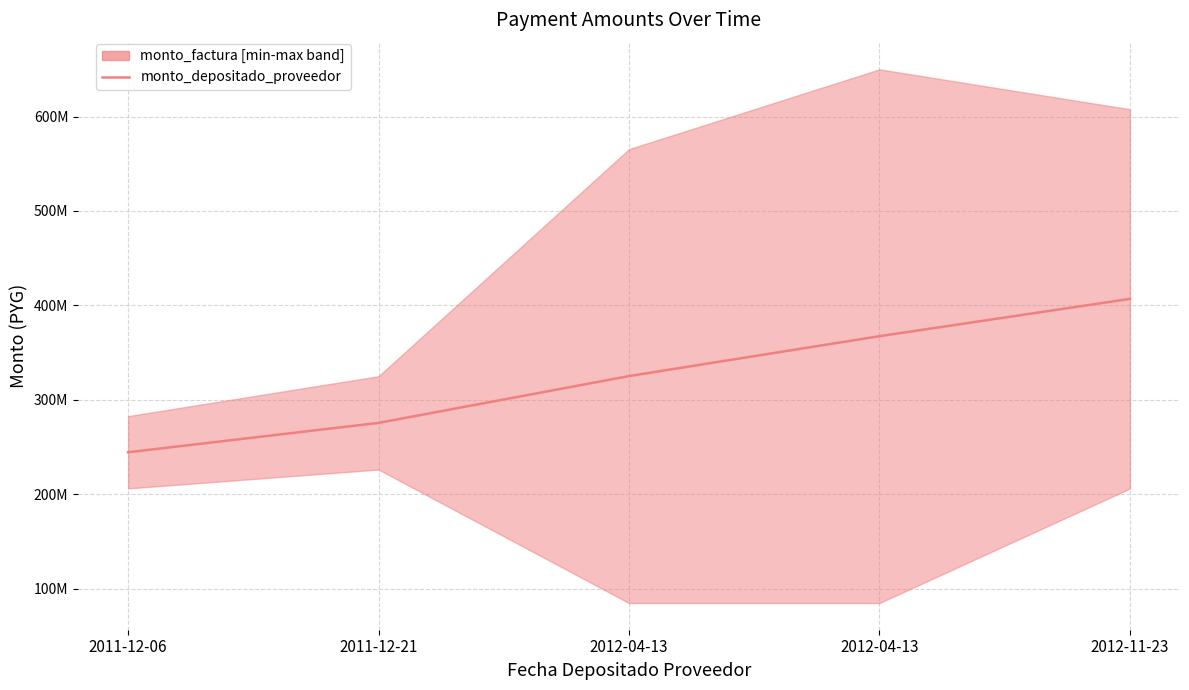

List the labels in order of value, largest first.

2012-11-23, 2012-04-13, 2012-04-13, 2011-12-21, 2011-12-06